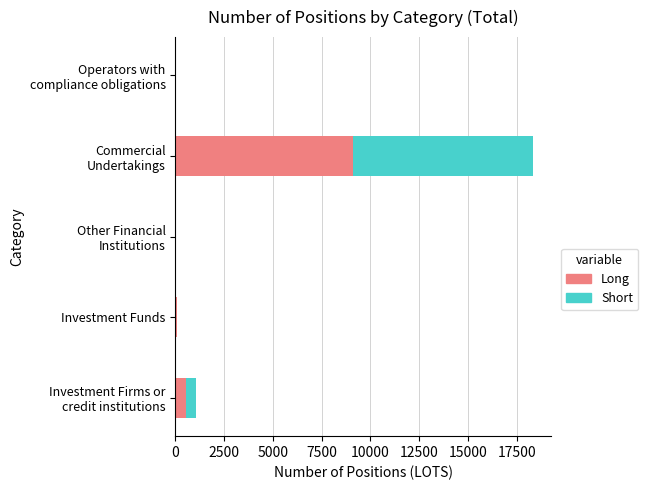

What are all the series names shown in the legend?

Long, Short